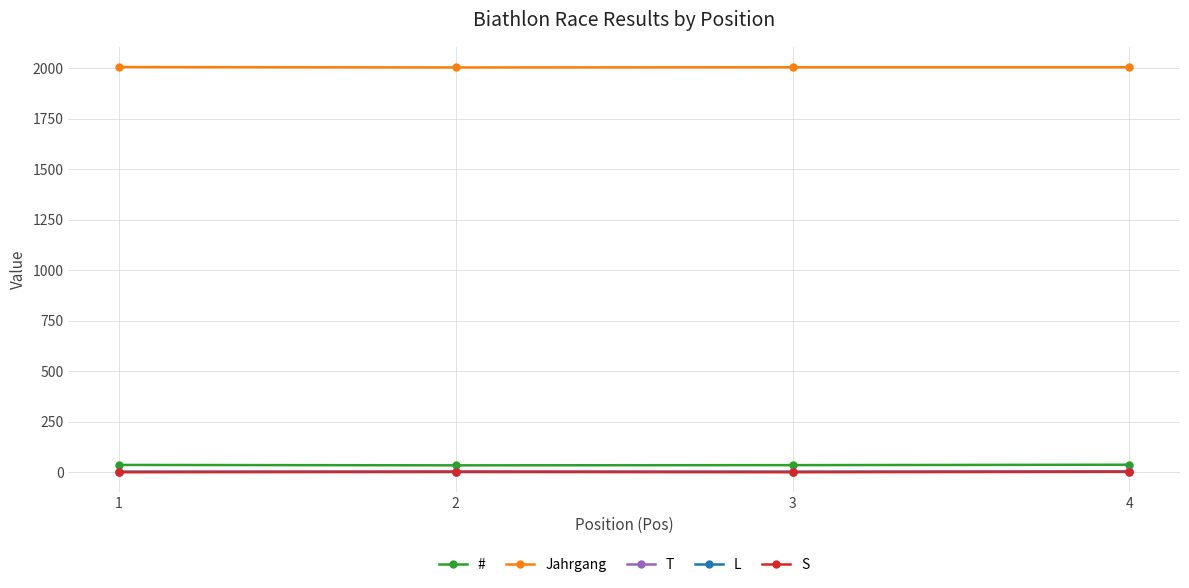

True or false: Jahrgang and T intersect in this chart.

False